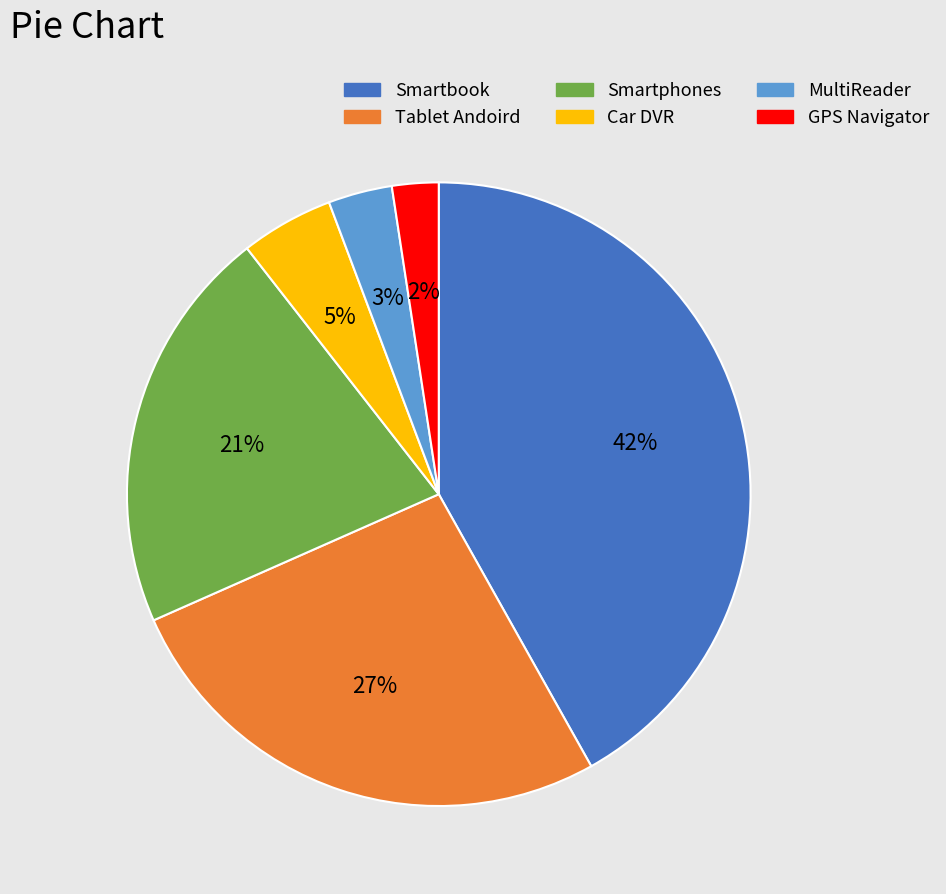

True or false: MultiReader accounts for 3% of the total.

True